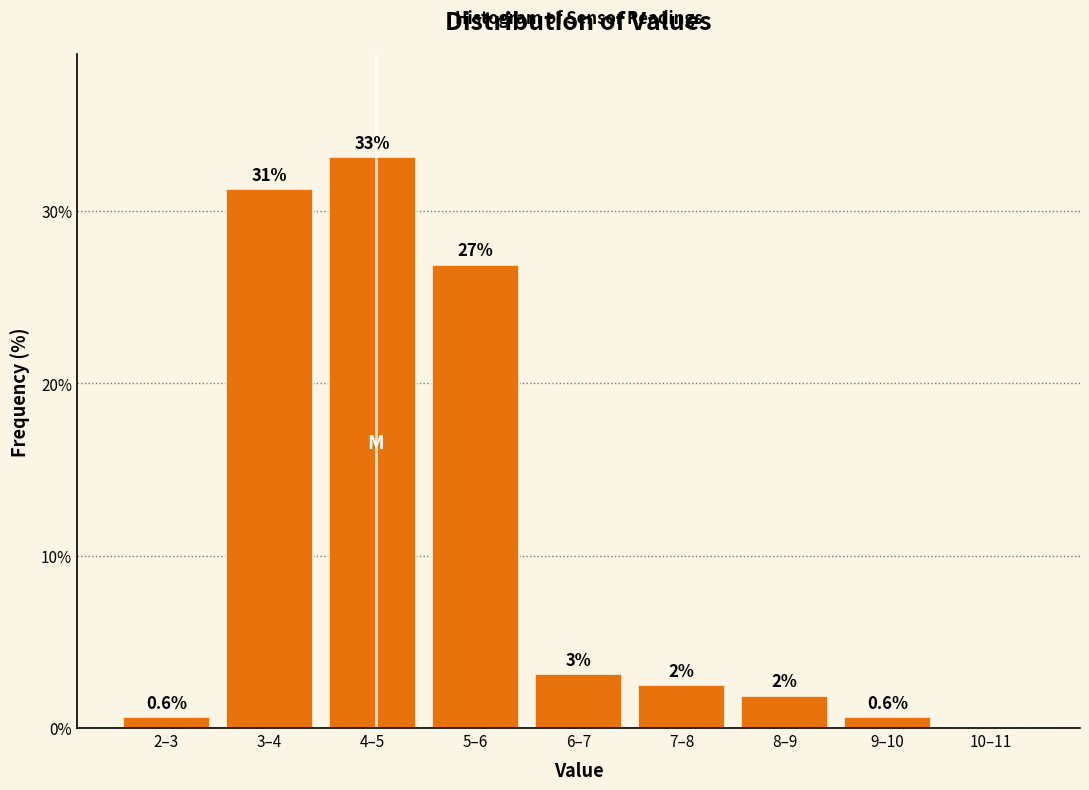

Which has a higher value, 7–8 or 4–5?

4–5